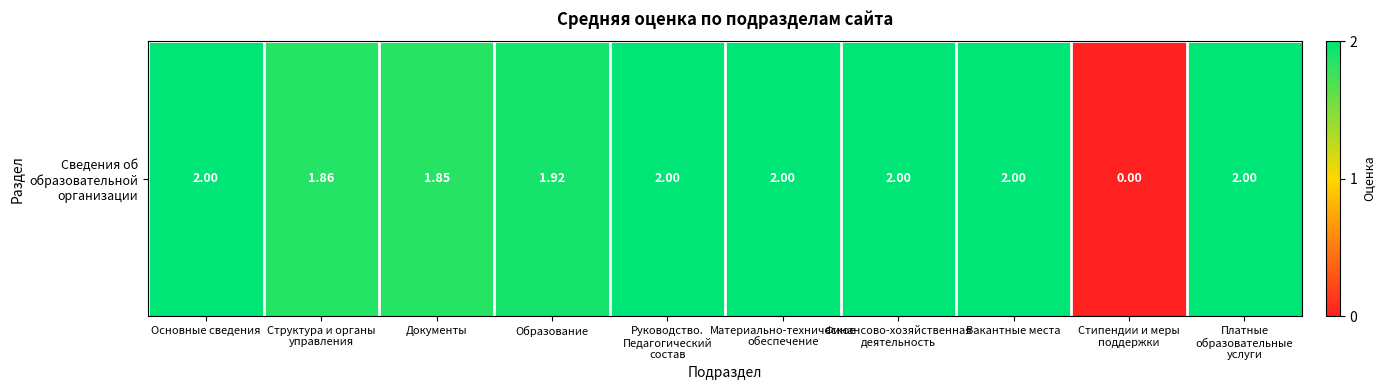

What is the greatest value displayed?

2.0